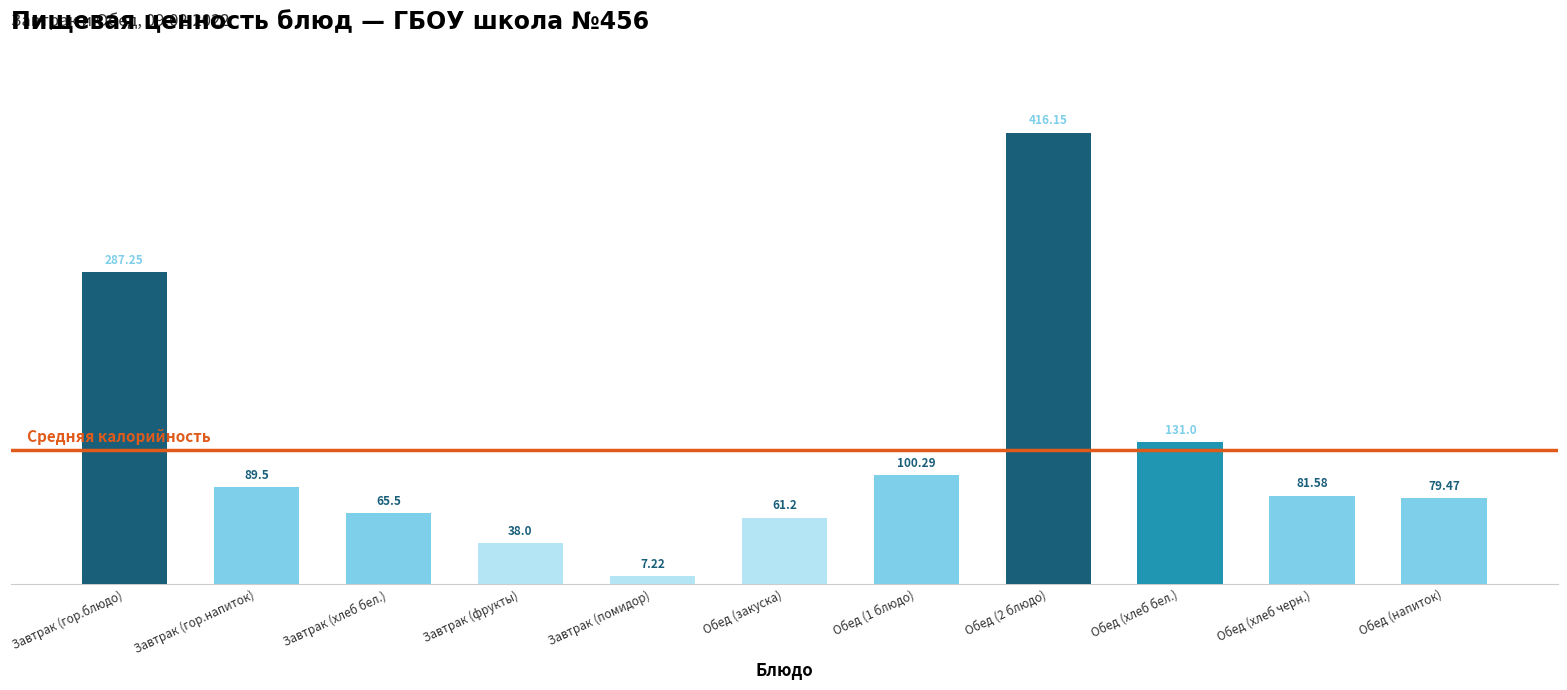

What is the change in value from Обед (хлеб бел.) to Обед (хлеб черн.)?

-49.4